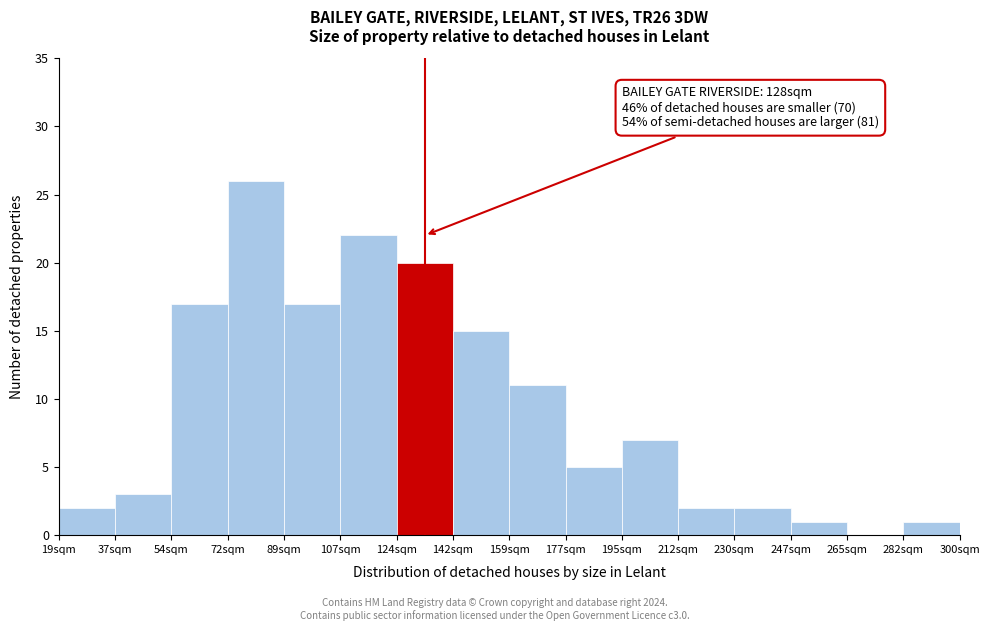

Reading left to right, extract all data points from this chart.

19sqm=2	37sqm=3	54sqm=17	72sqm=26	89sqm=17	107sqm=22	124sqm=20	142sqm=15	159sqm=11	177sqm=5	195sqm=7	212sqm=2	230sqm=2	247sqm=1	265sqm=0	282sqm=1